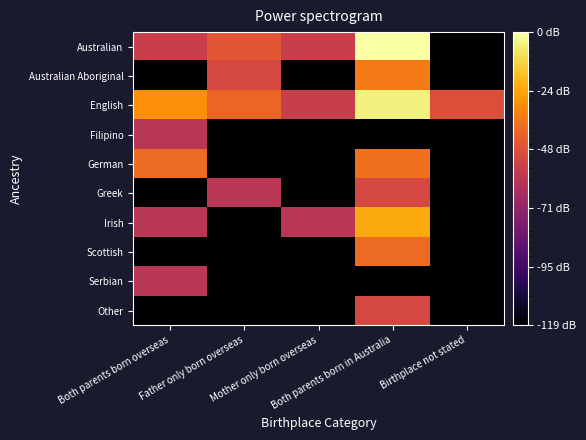

Which series changed the most between Father only born overseas and Birthplace not stated?

Australian